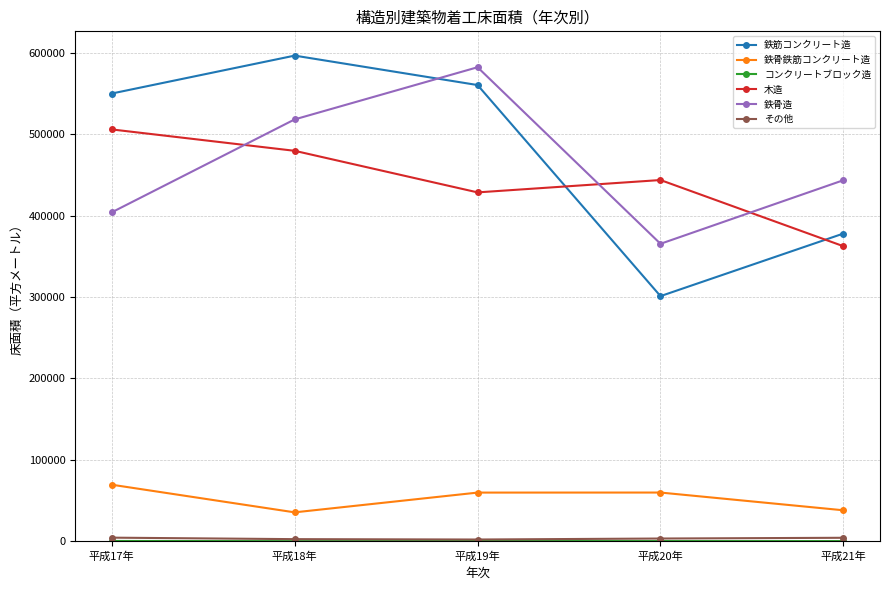

How many data points does each series have?

5